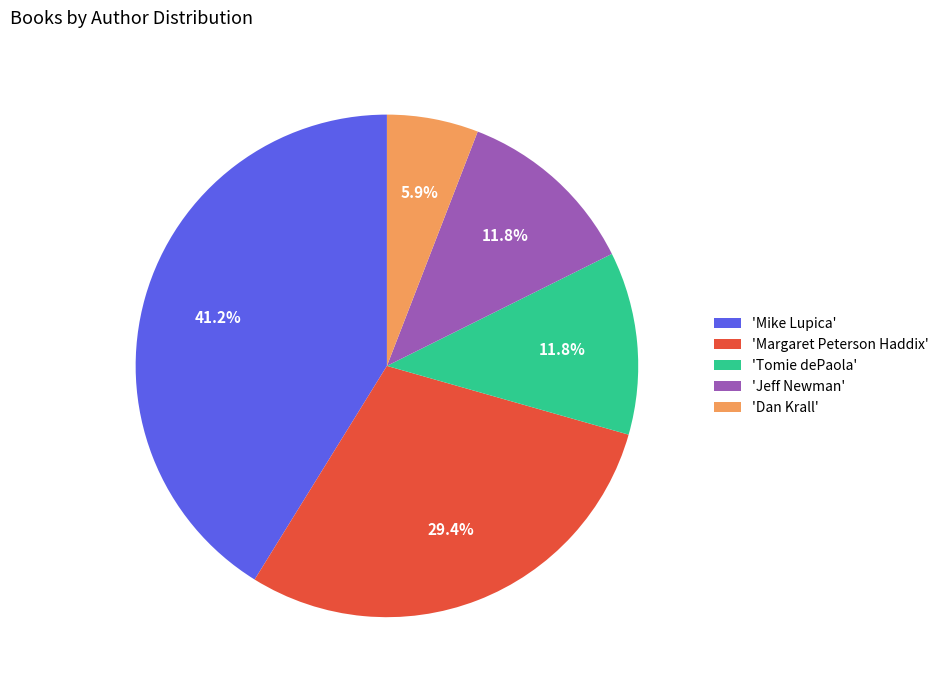

What is the ratio of the value at 'Jeff Newman' to the value at 'Mike Lupica'?

0.3